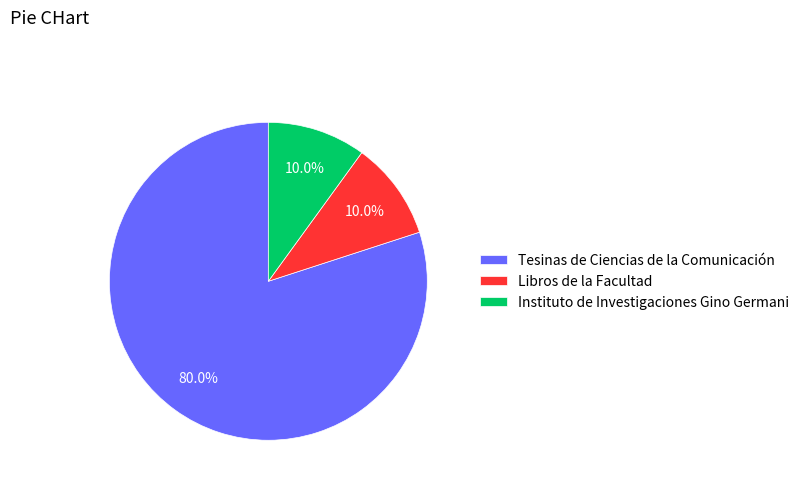

Does Instituto de Investigaciones Gino Germani represent more than half of the total?

No